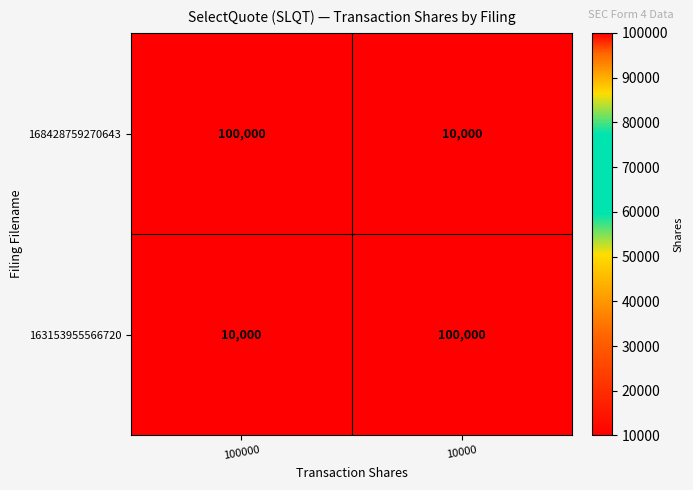

What is the smallest value displayed?

10000